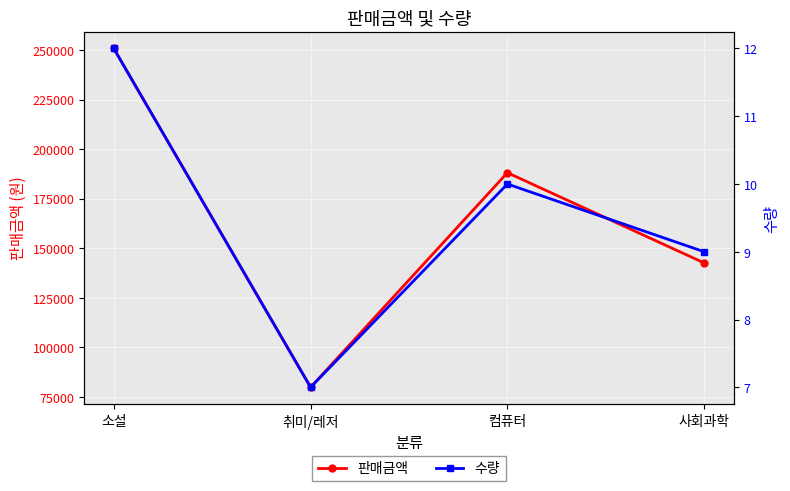

How many categories are shown in the chart?

4